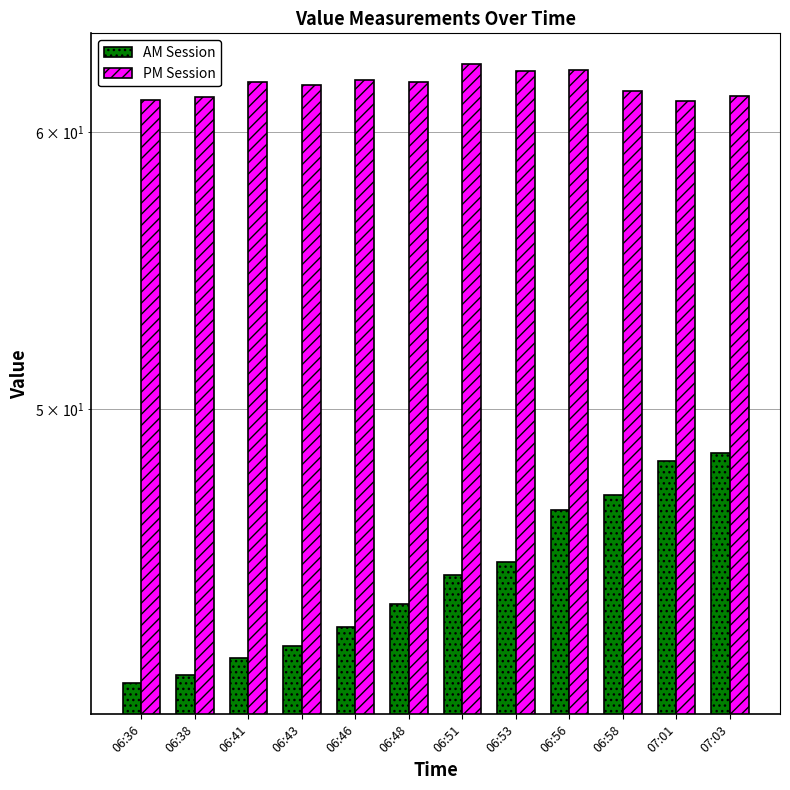

What is the average value of the PM Session series?

61.9